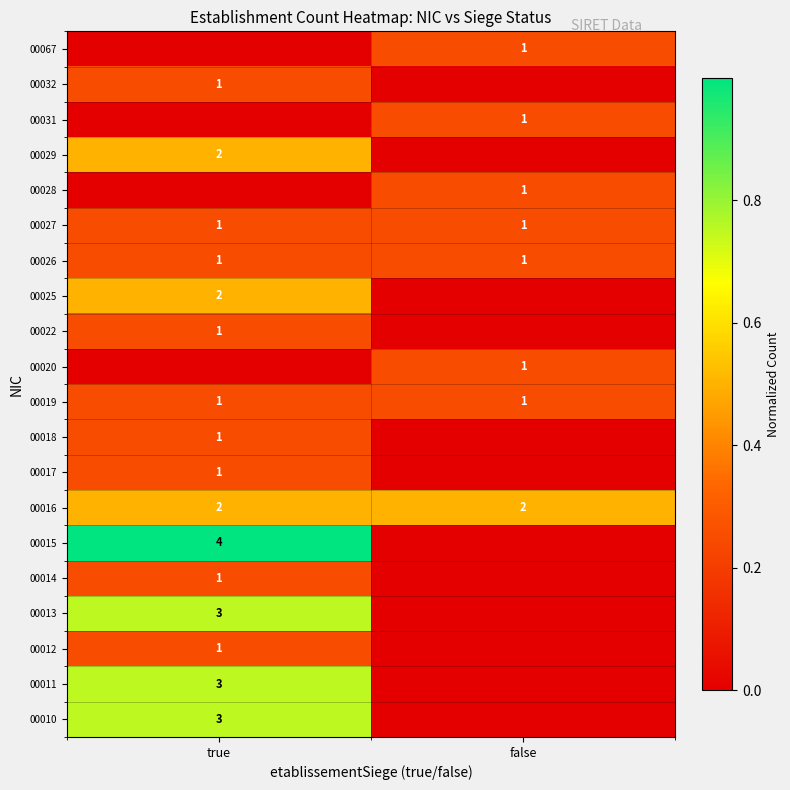

Is it true that 00029 equals 2 at true?

True